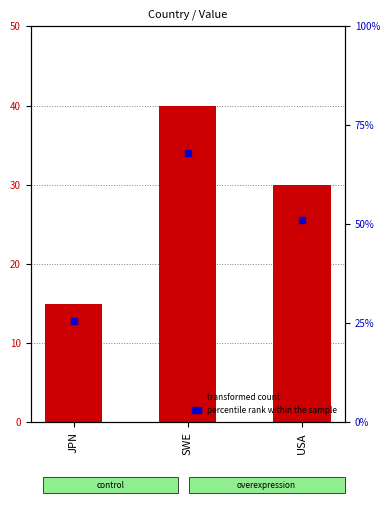

How many data points are less than 30?

1